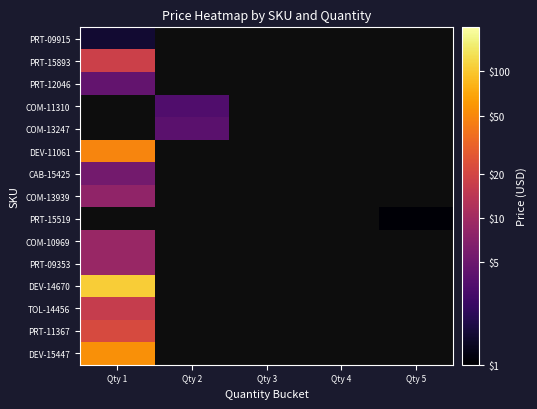

List the series in order of their peak value, lowest first.

PRT-09915, PRT-12046, PRT-15893, COM-11310, COM-13247, CAB-15425, COM-13939, COM-10969, PRT-09353, TOL-14456, PRT-11367, DEV-11061, PRT-15519, DEV-15447, DEV-14670